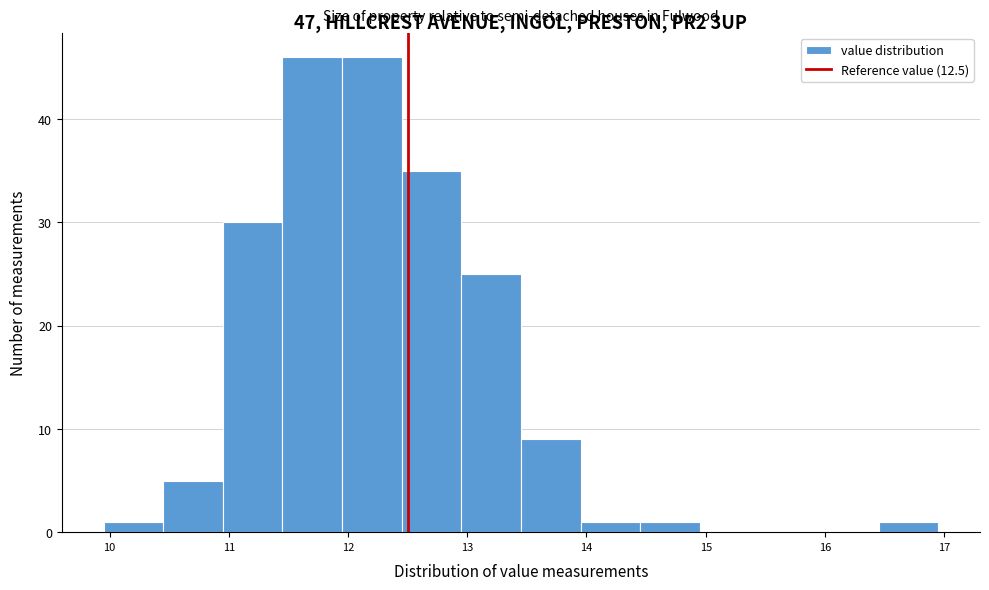

Reading left to right, list every bar in this chart as the range it spans on the x-axis followed by its height. Neither the bar edges nor the heights are printed on the chart, so give them approximately, as read against the axes.

9.95 to 10.45: 1
10.45 to 10.95: 5
10.95 to 11.45: 30
11.45 to 11.95: 46
11.95 to 12.45: 46
12.45 to 12.95: 35
12.95 to 13.45: 25
13.45 to 13.95: 9
13.95 to 14.45: 1
14.45 to 14.95: 1
14.95 to 15.45: 0
15.45 to 15.95: 0
15.95 to 16.45: 0
16.45 to 16.95: 1